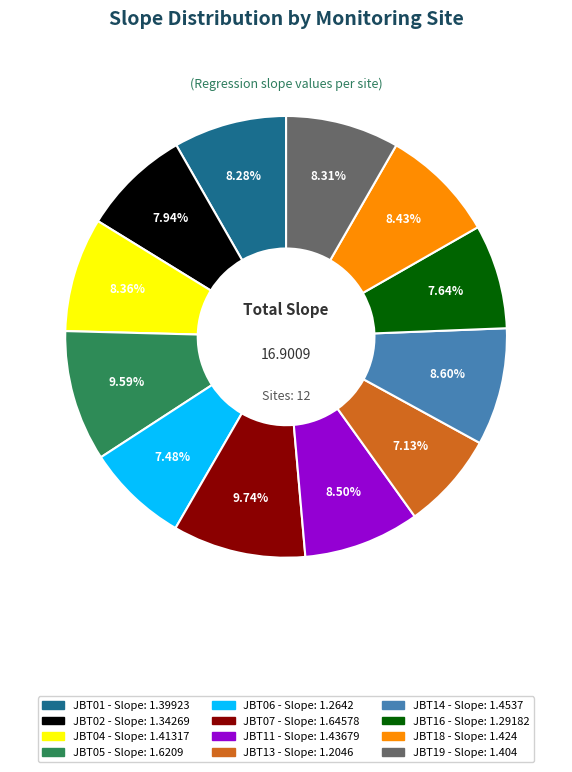

Between JBT11 and JBT02, which is larger?

JBT11